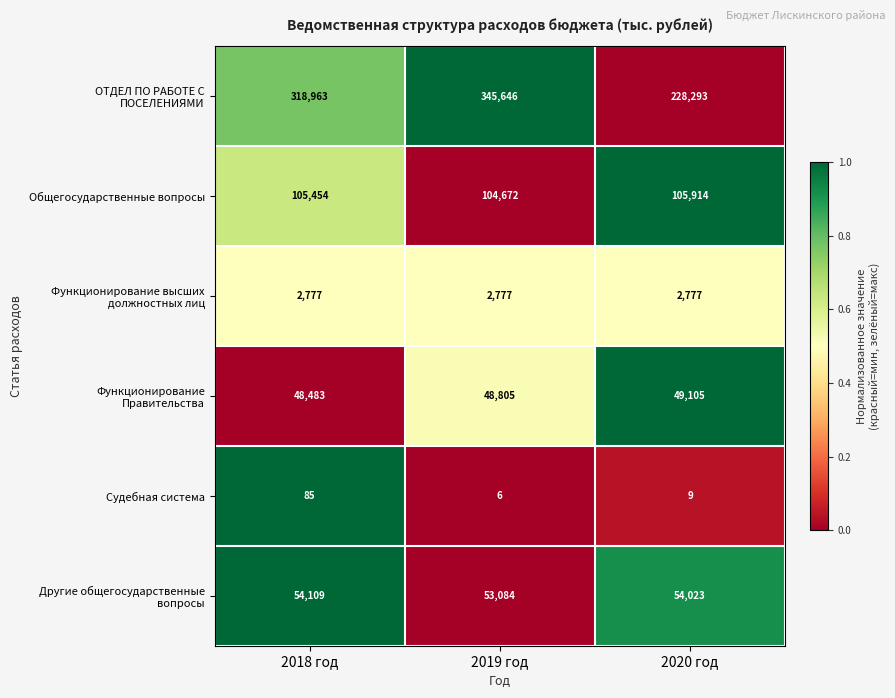

List the labels in order of Судебная система value, largest first.

2018 год, 2020 год, 2019 год